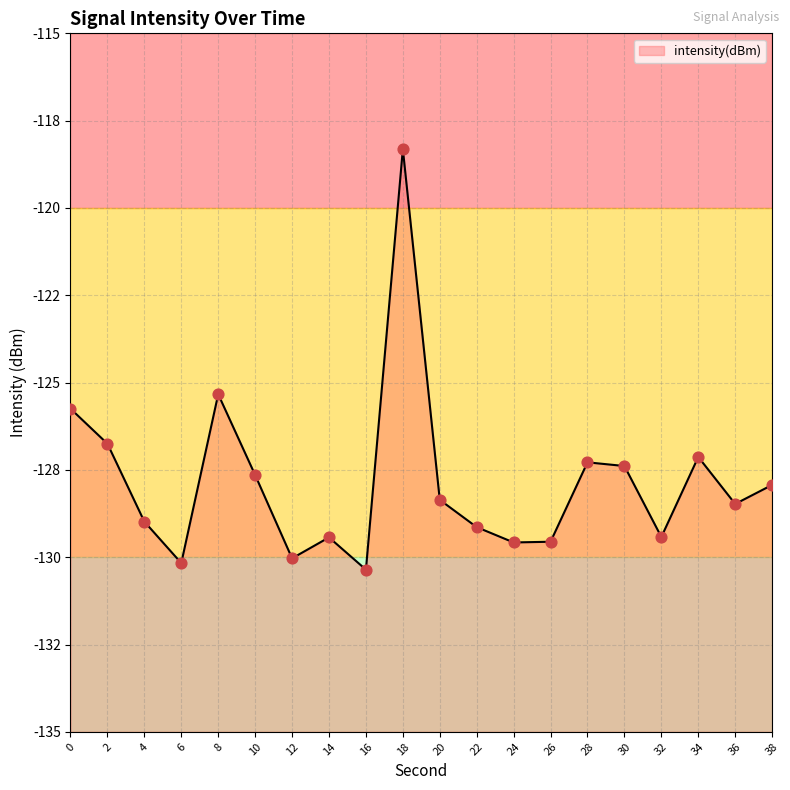

What is the change in value from 10 to 38?

-0.3